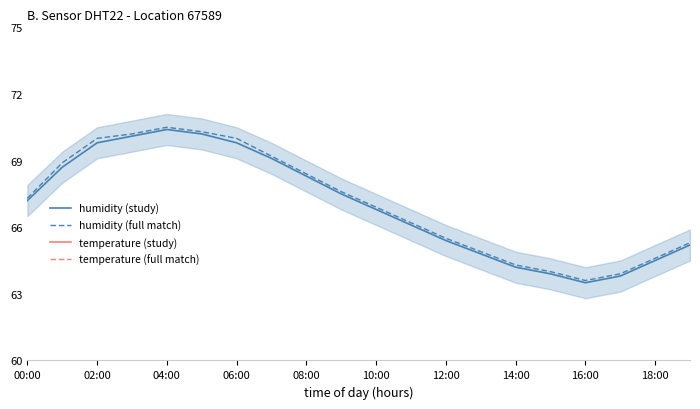

Is it true that humidity (full match) equals 64.9 at 13?

True